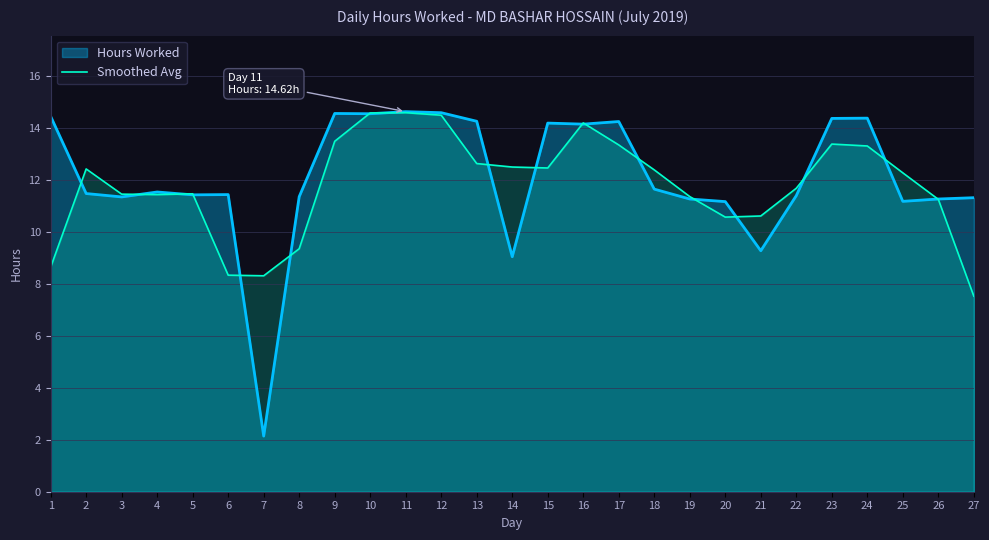

What value does the Hours Worked series have at 7?

2.1